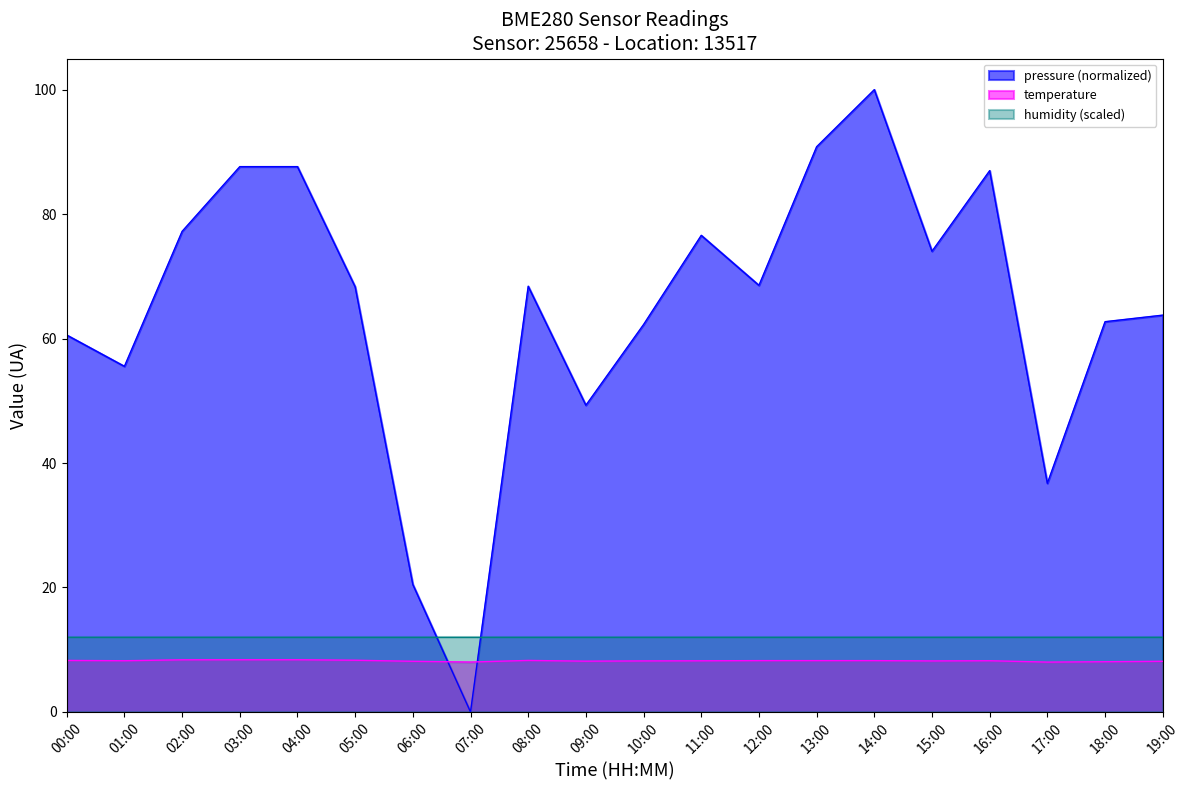

In temperature, how many points are lower than both neighbors (excluding endpoints)?

5